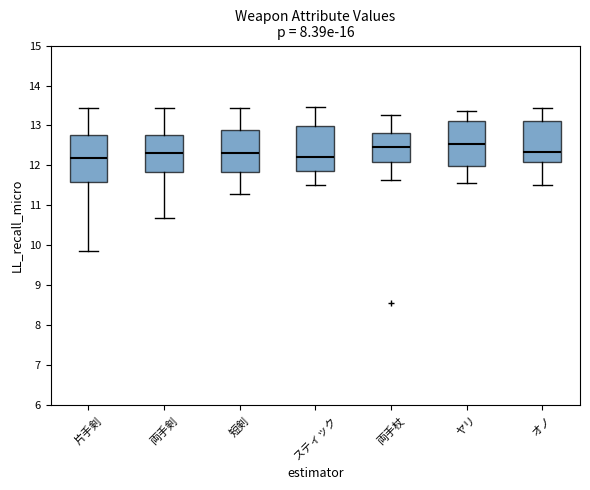

Reading left to right, transcribe this box plot: for each box, give where its median line is, the range the box spans, and where its two whiskers end, as read against the y-axis. The values are not printed on the chart, so give them approximately, as read against the axis.

片手剣: median 12.2, box 11.6 to 12.8, whiskers 9.9 to 13.4
両手剣: median 12.3, box 11.8 to 12.8, whiskers 10.7 to 13.4
短剣: median 12.3, box 11.8 to 12.9, whiskers 11.3 to 13.4
スティック: median 12.2, box 11.9 to 13.0, whiskers 11.5 to 13.5
両手杖: median 12.5, box 12.1 to 12.8, whiskers 11.6 to 13.3
ヤリ: median 12.5, box 12.0 to 13.1, whiskers 11.6 to 13.4
オノ: median 12.3, box 12.1 to 13.1, whiskers 11.5 to 13.4